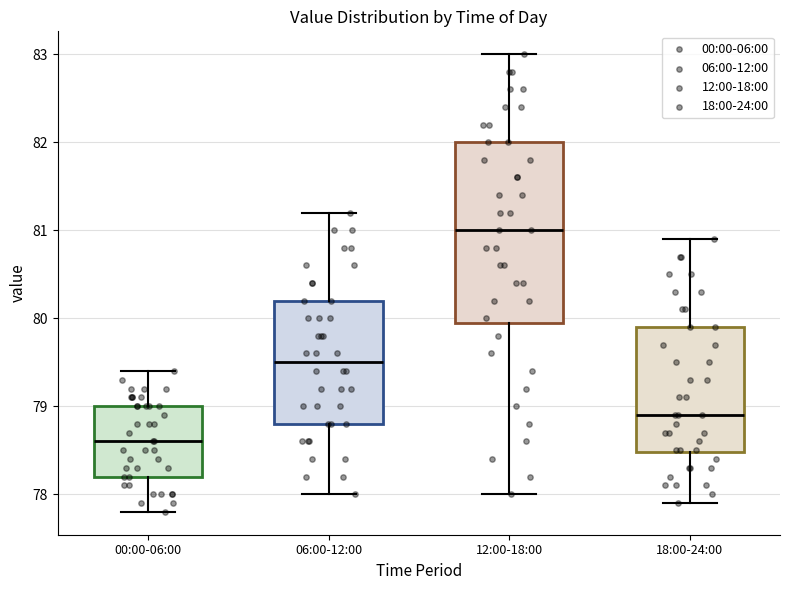

Which box's median line is the lowest?

00:00-06:00